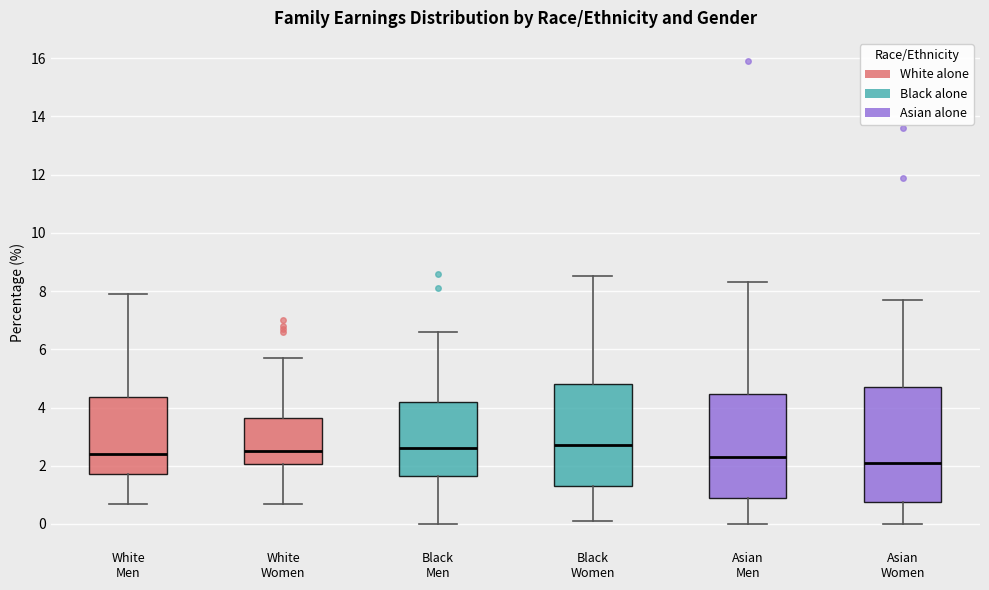

Comparing the boxes themselves (not the whiskers), which one is the tallest?

Asian Women